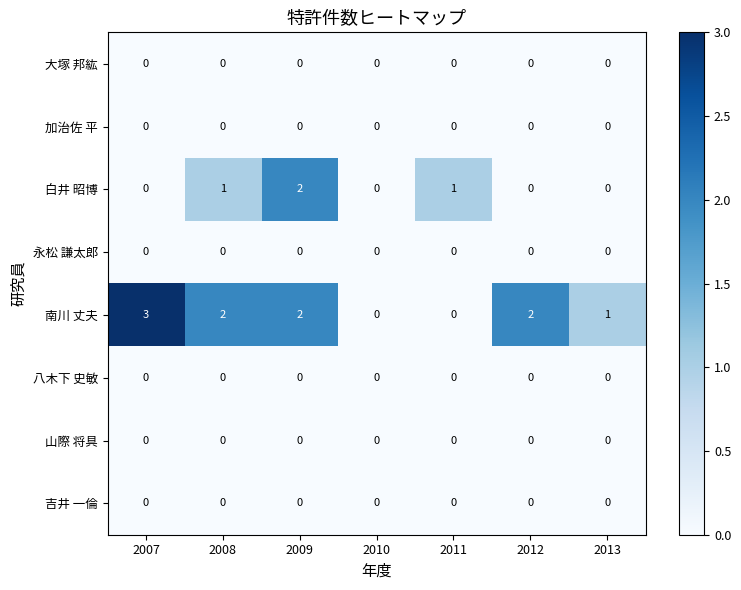

Which label corresponds to the largest value in the chart?

2007